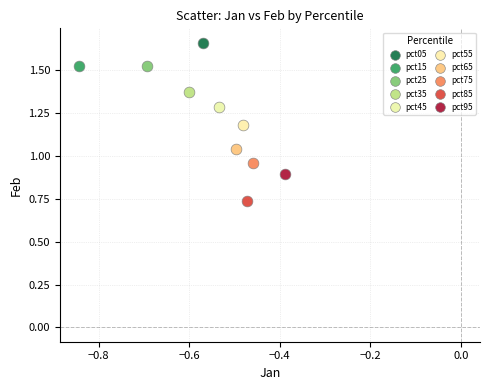

What are all the series names shown in the legend?

pct05, pct15, pct25, pct35, pct45, pct55, pct65, pct75, pct85, pct95